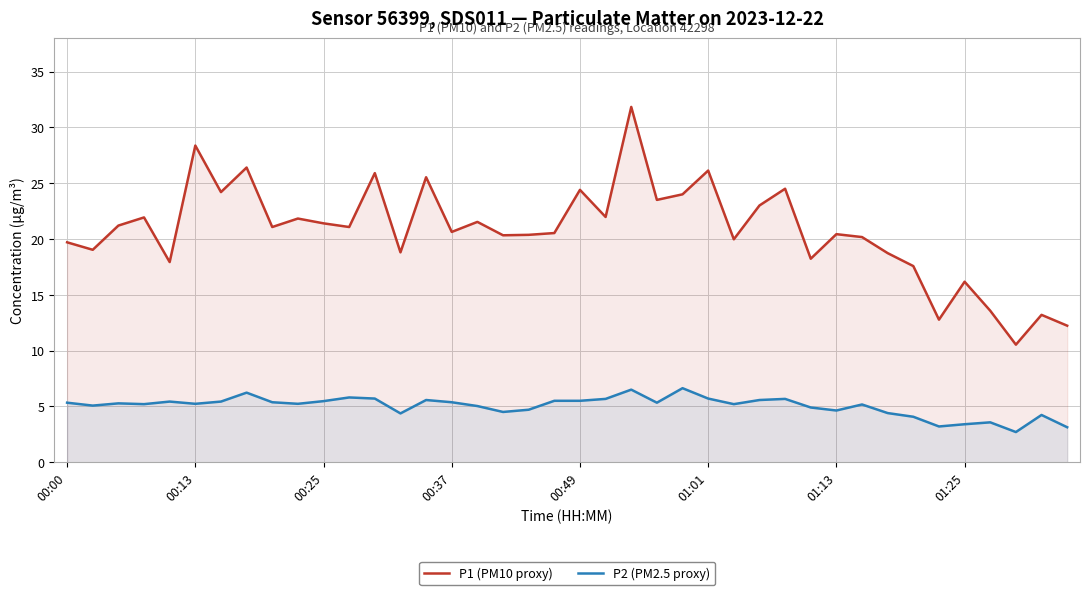

What is the difference between the maximum and minimum values in the P2 (PM2.5 proxy) series?

3.9